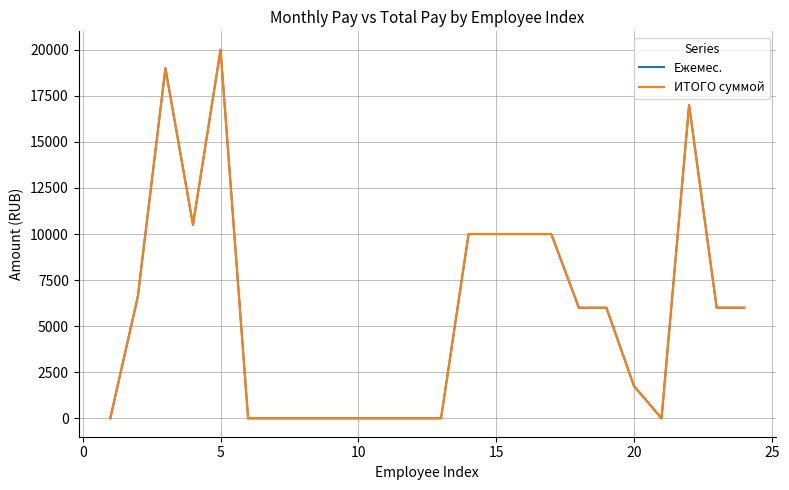

Does the chart have visible grid lines?

Yes